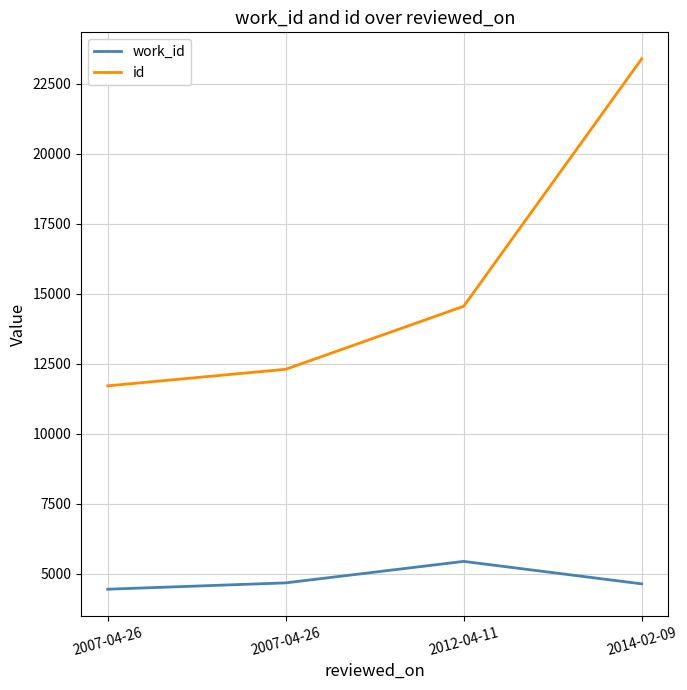

At which category is the sum across all series the highest?

2014-02-09